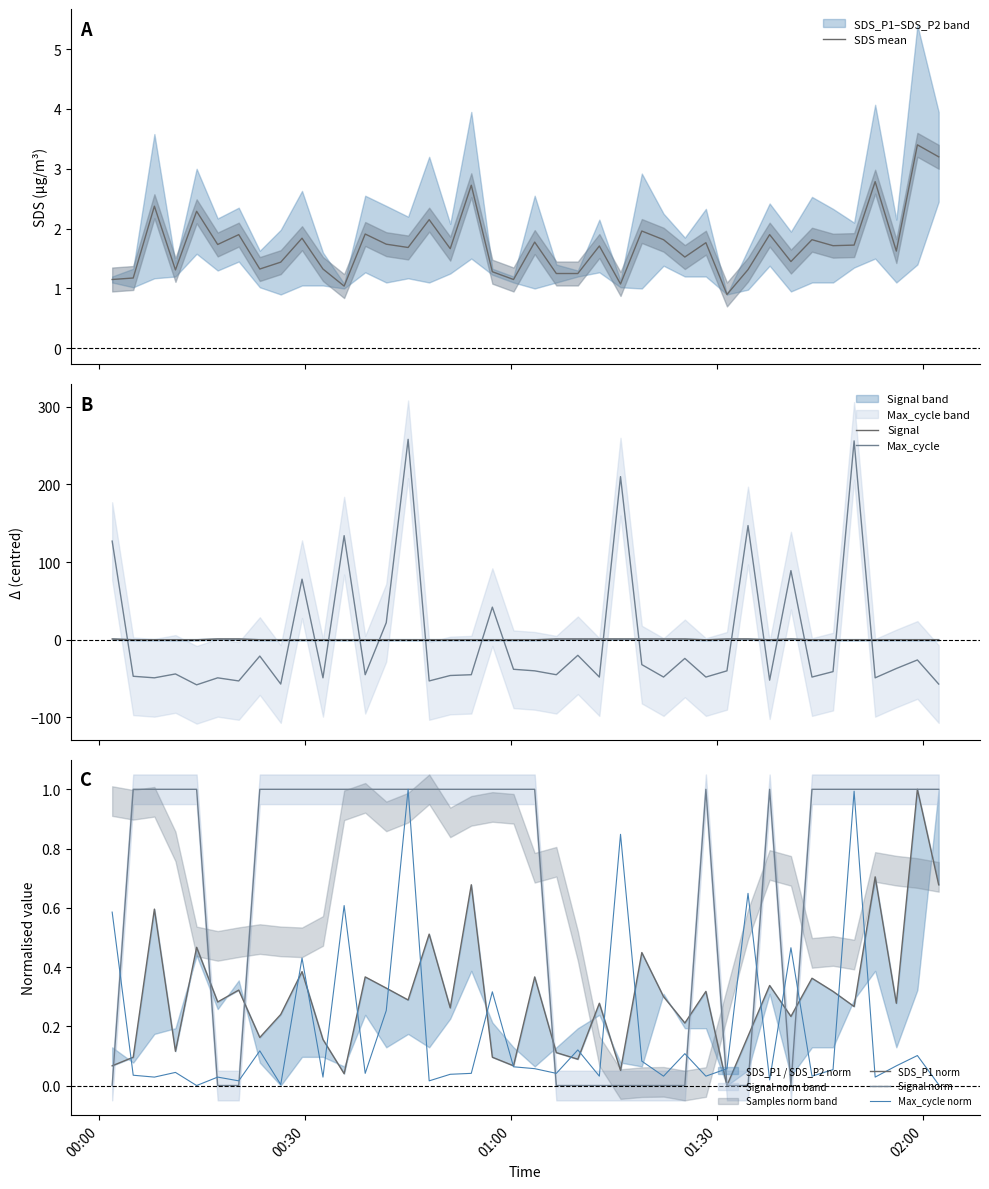

Which series ends up on top after the final intersection of Max_cycle and Signal?

Signal